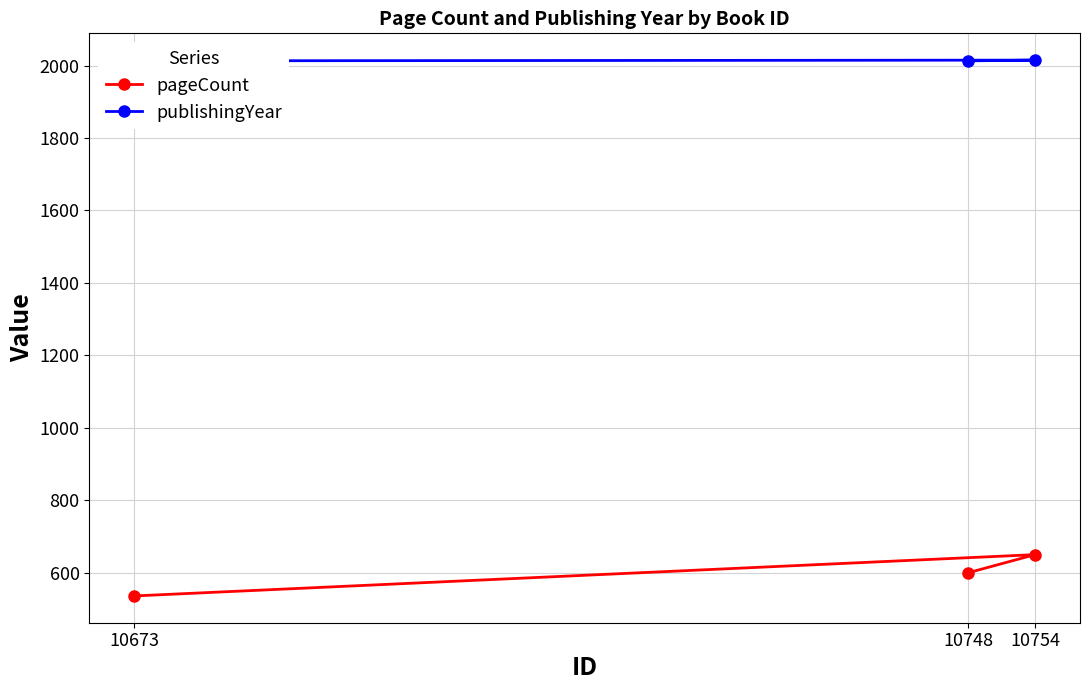

What is the difference between the highest and lowest values at 10673?

1477